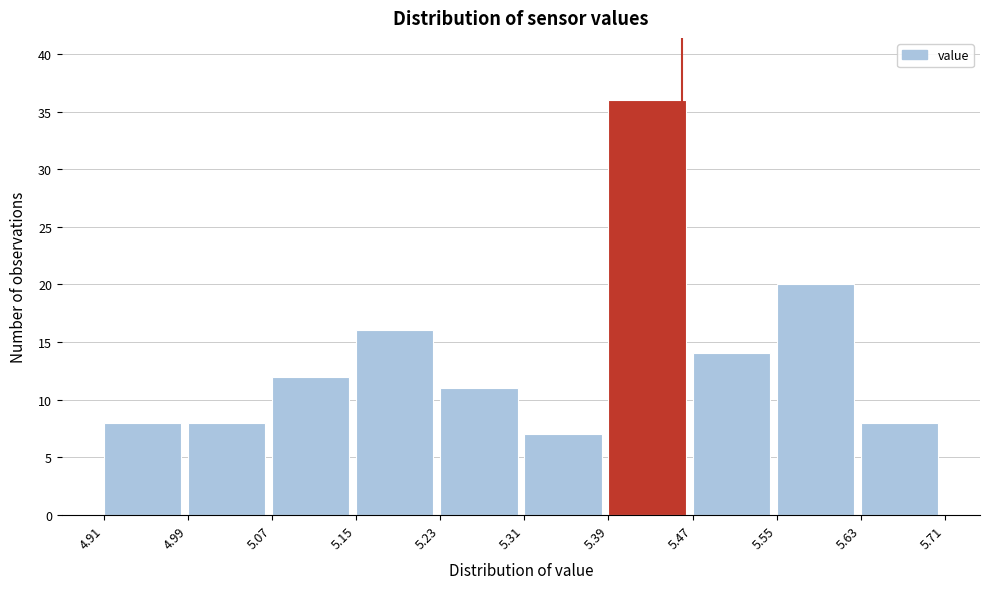

Reading left to right, list every bar in this chart as the range it spans on the x-axis followed by its height. The values are not printed on the chart, so give them approximately, as read against the axis.

4.91 to 4.99: 8
4.99 to 5.07: 8
5.07 to 5.15: 12
5.15 to 5.23: 16
5.23 to 5.31: 11
5.31 to 5.39: 7
5.39 to 5.47: 36
5.47 to 5.55: 14
5.55 to 5.63: 20
5.63 to 5.71: 8